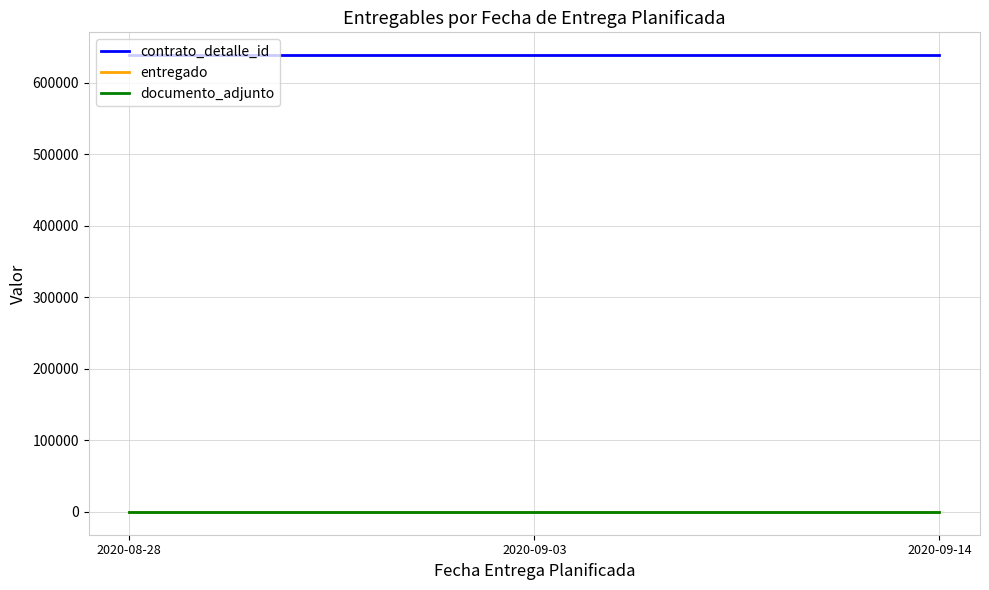

The contrato_detalle_id series shows 638330 at 2020-08-28. True or false?

True